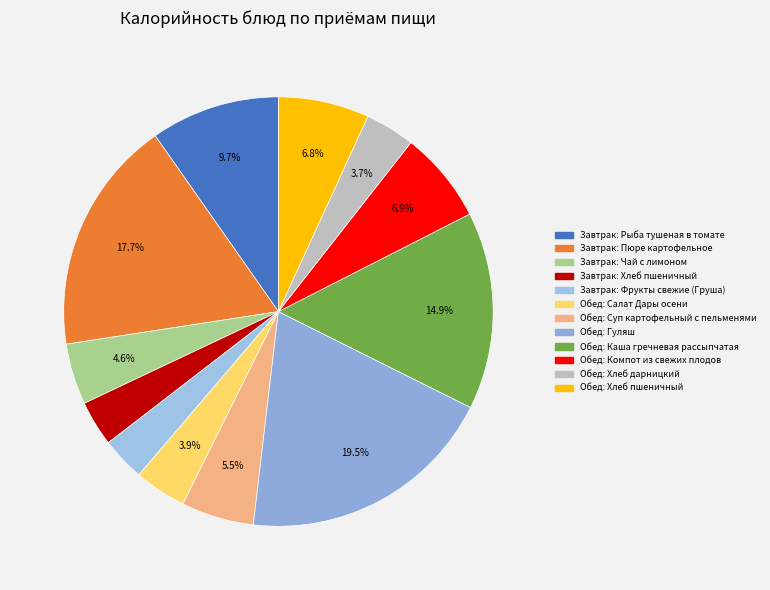

Count the number of slices in the pie.

12